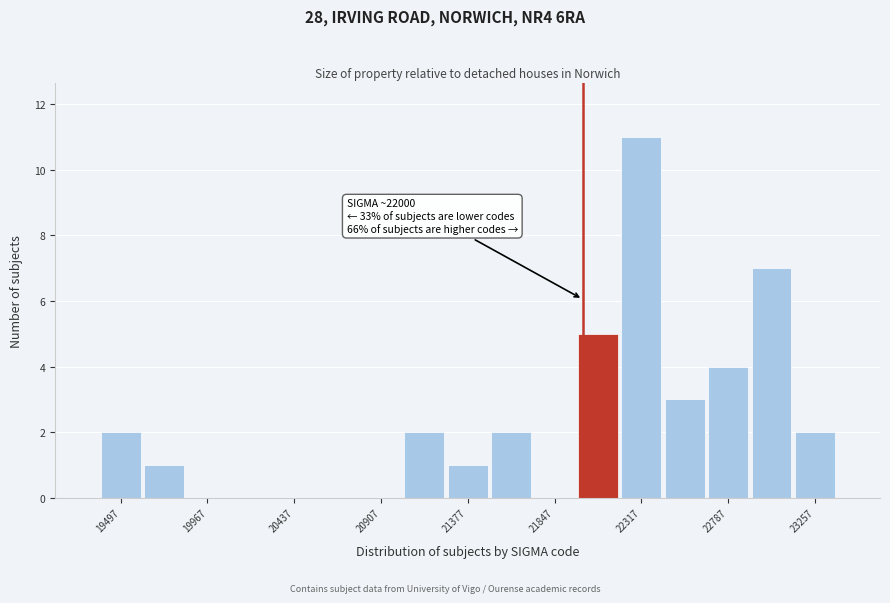

Over which range of the x-axis is the bar tallest?

22200 to 22435